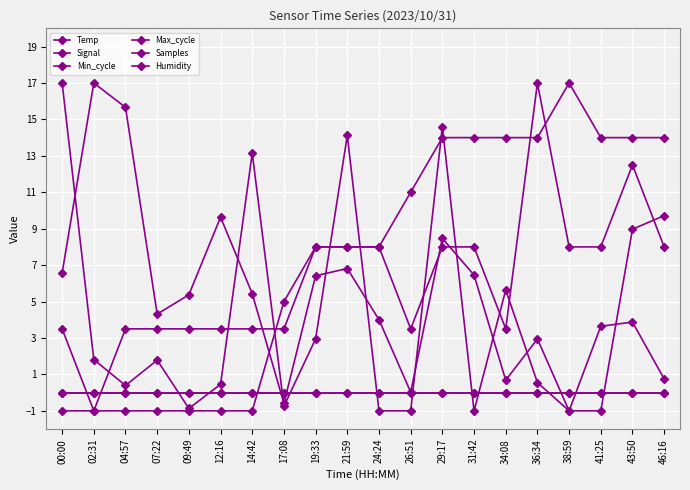

Which label corresponds to the smallest value in the chart?

00:00